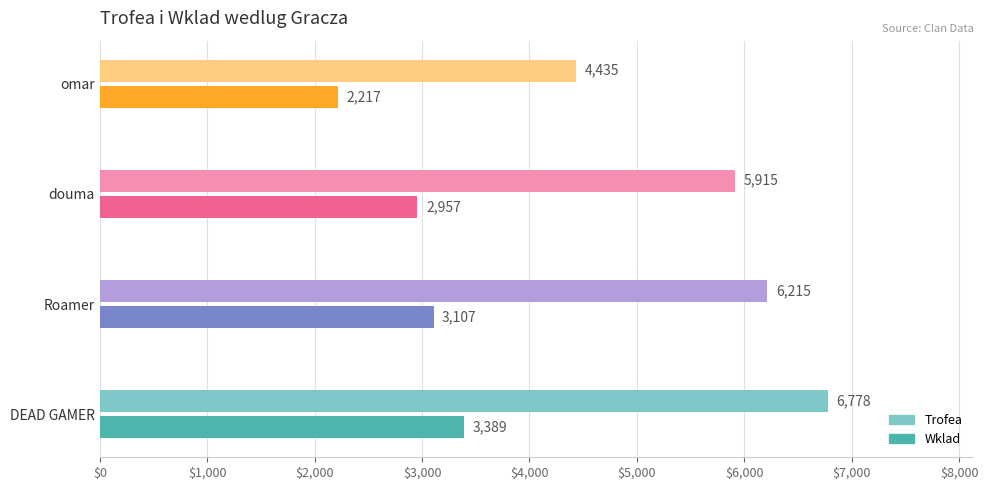

At which label does Wklad first exceed 3107?

DEAD GAMER